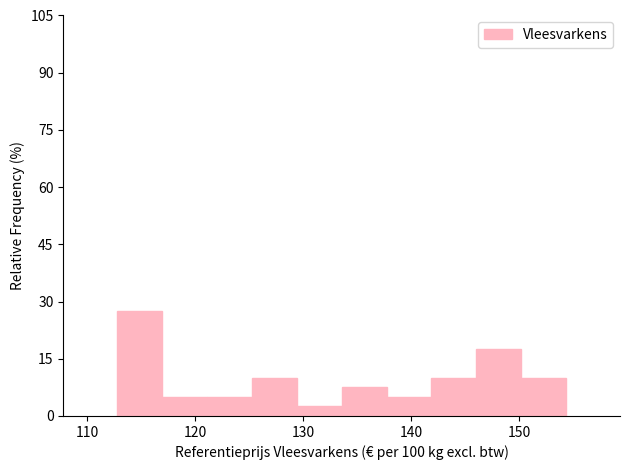

Which range on the x-axis has the tallest bar?

113 to 117